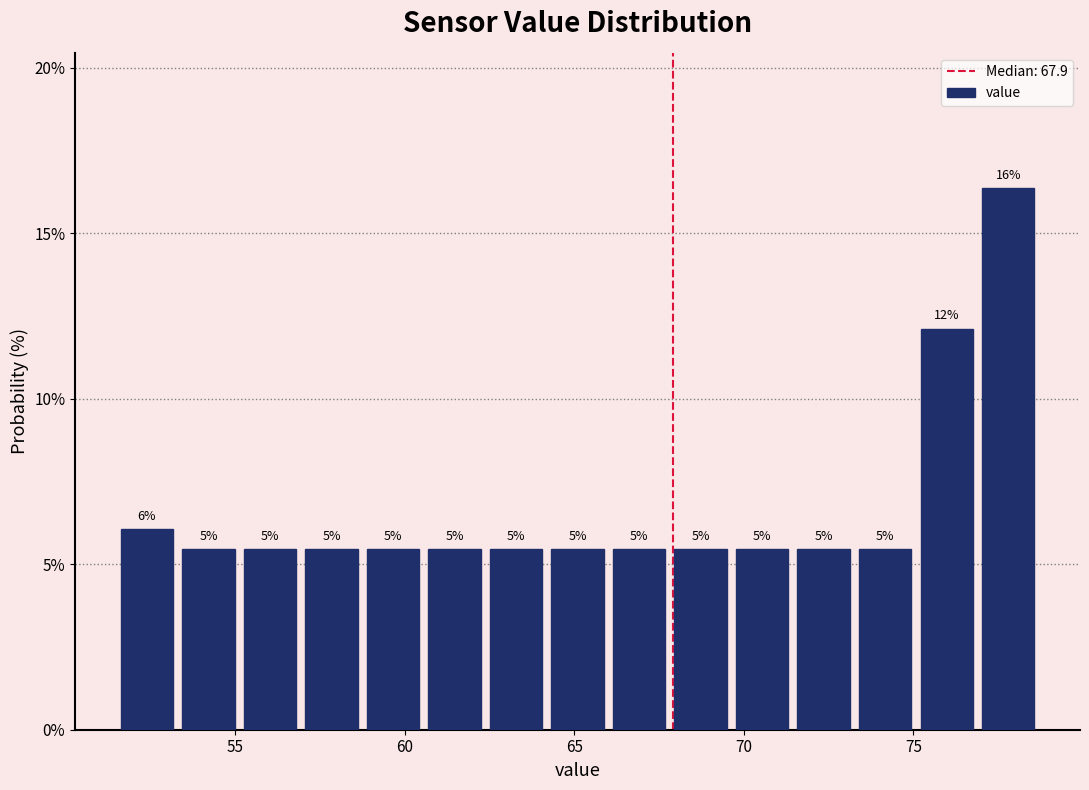

Read against the x-axis, roughly where is the centre of the tallest bar?

78.0